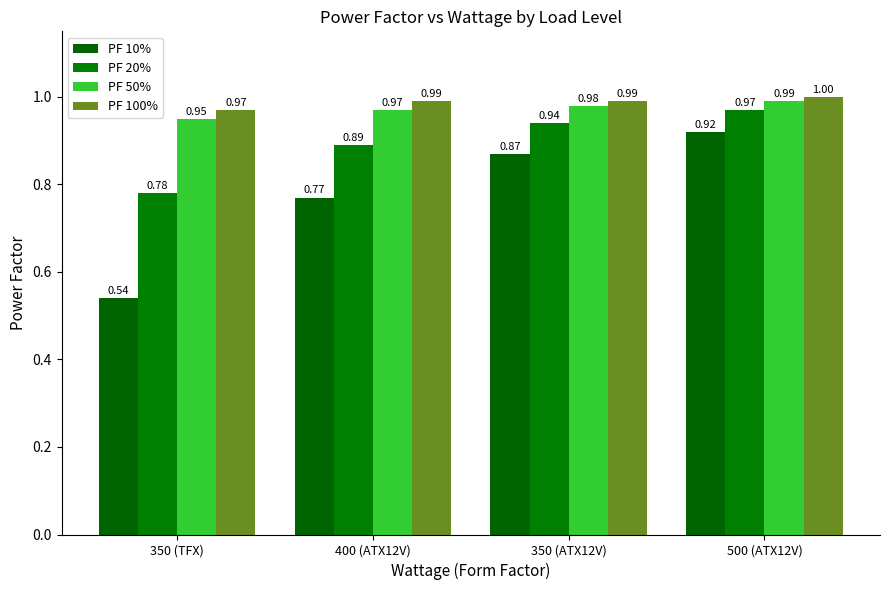

Does the chart contain any negative values?

No